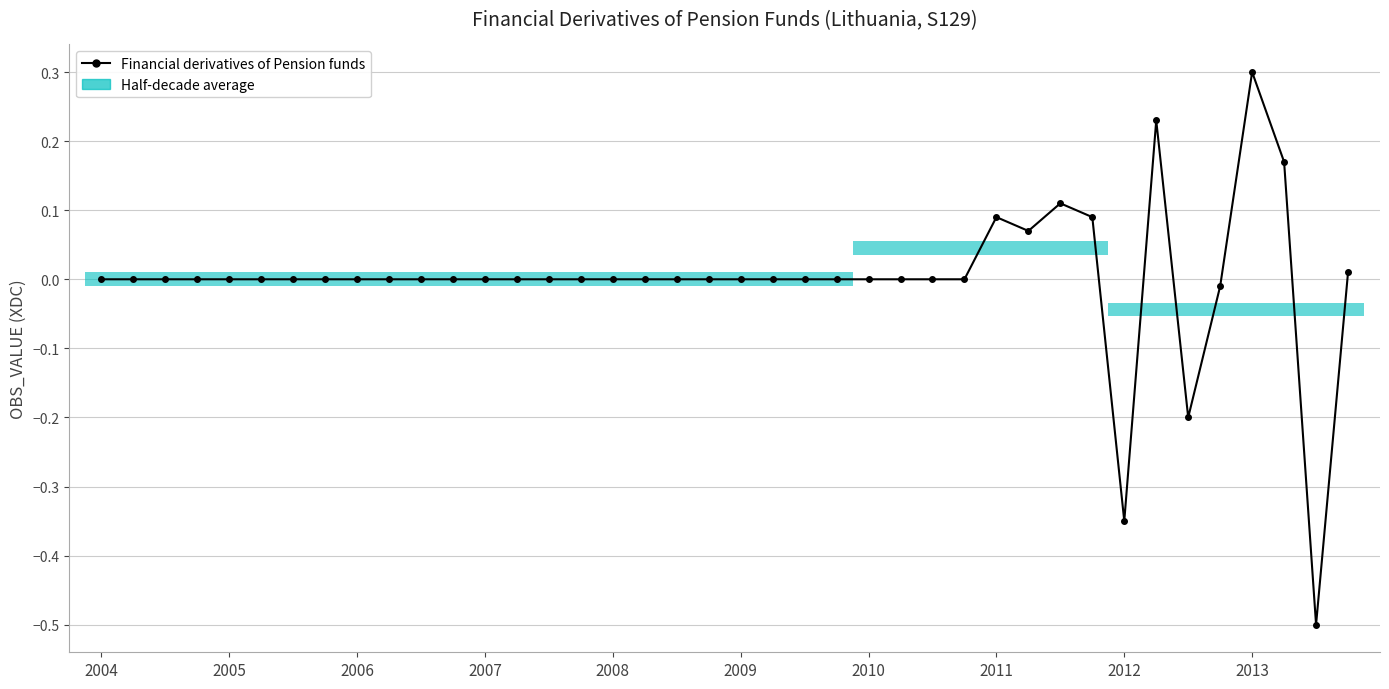

What is the difference between the second highest and second lowest values?

0.6